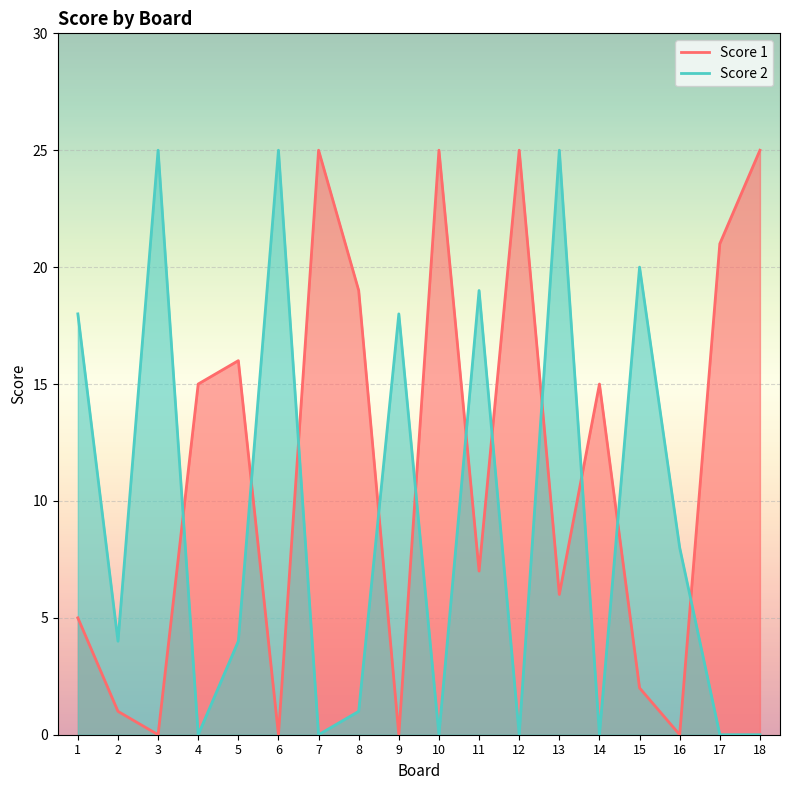

True or false: Score 2 has a value of 44 at 3.

False